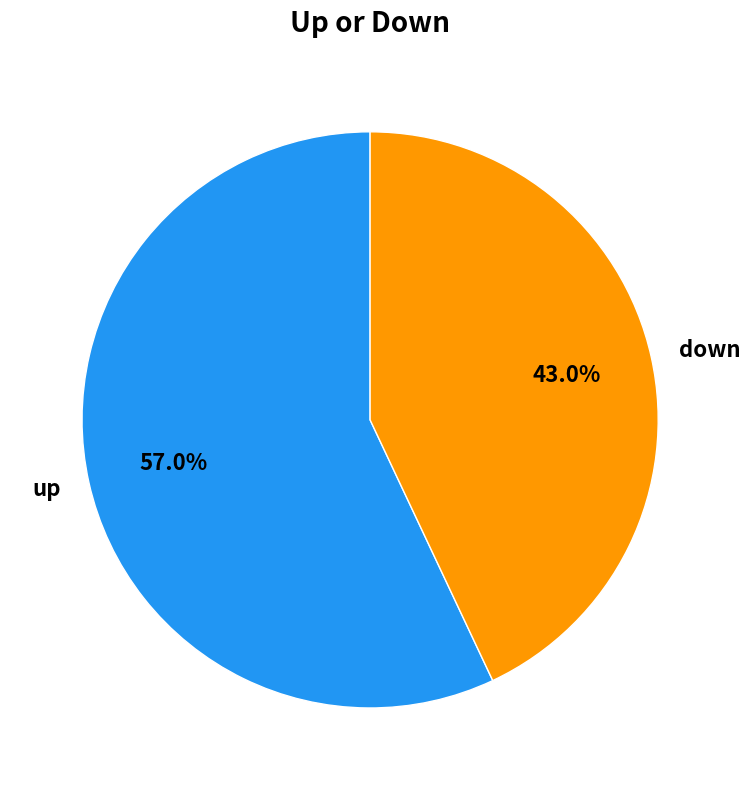

How many slices are in this pie chart?

2